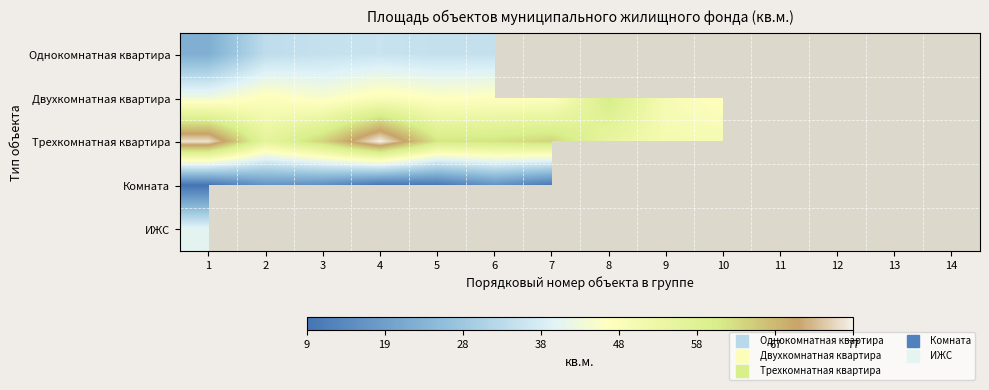

What value does the Двухкомнатная квартира series have at 5?

46.0